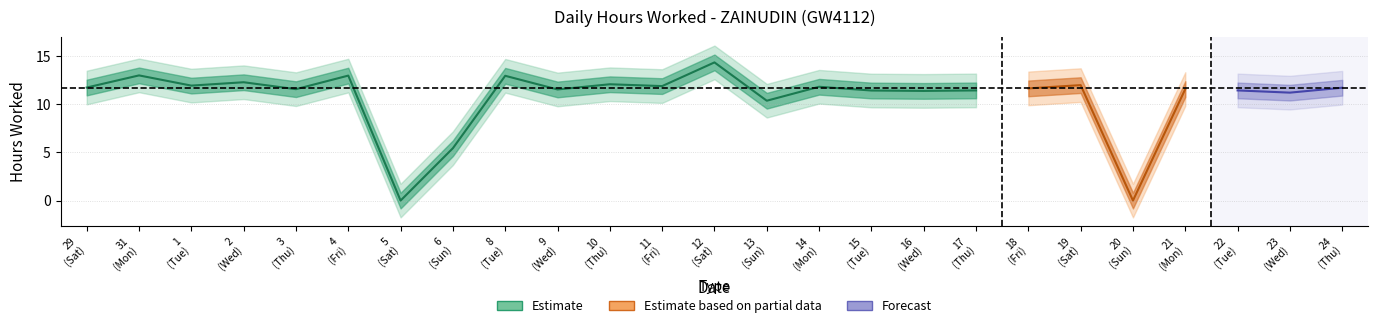

What is the average value?

10.7